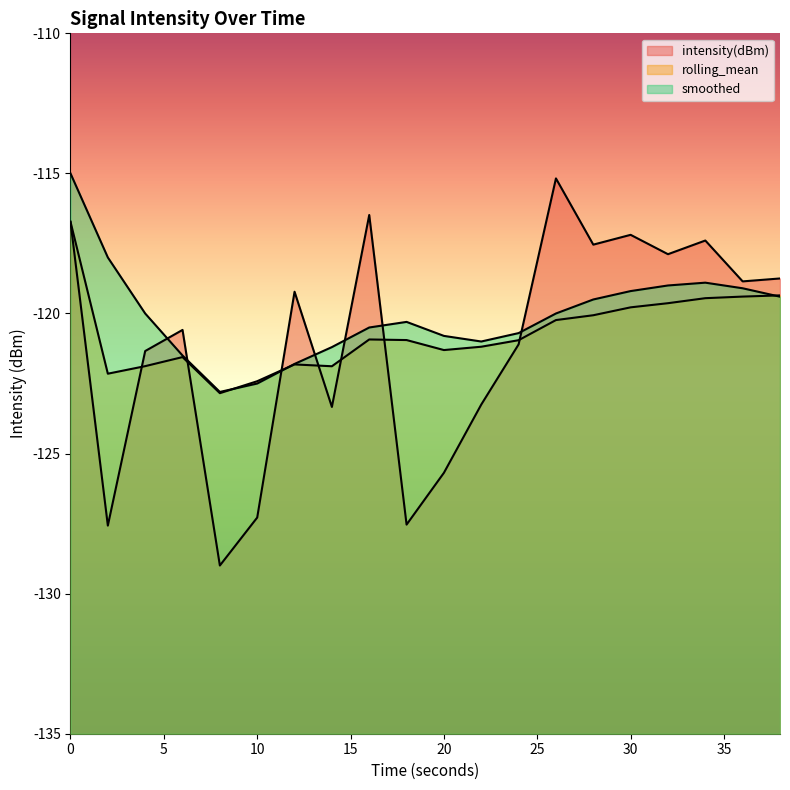

What is the difference between the maximum and minimum values in the rolling_mean series?

6.1